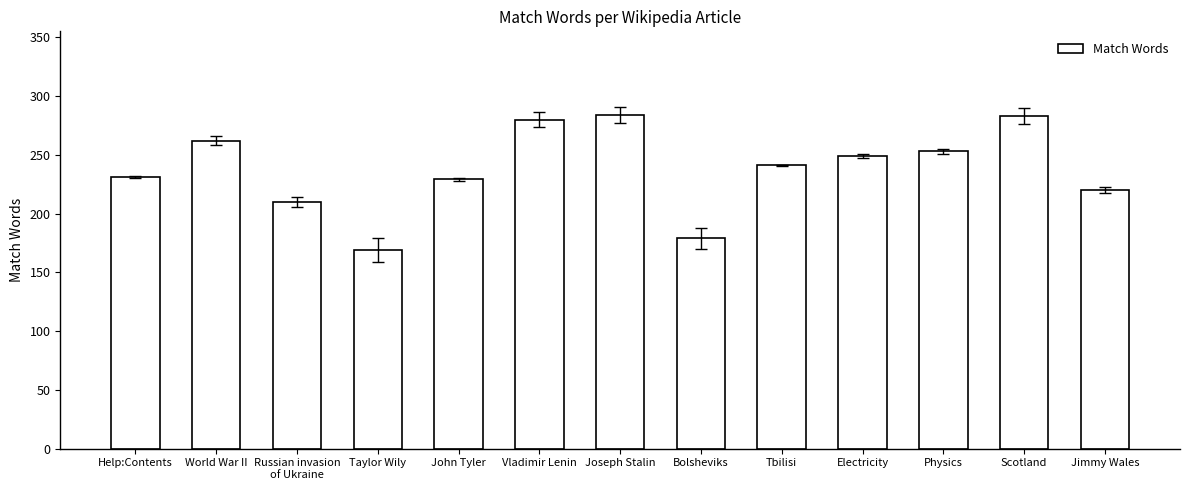

What is the value of the 10th bar from the left?

249